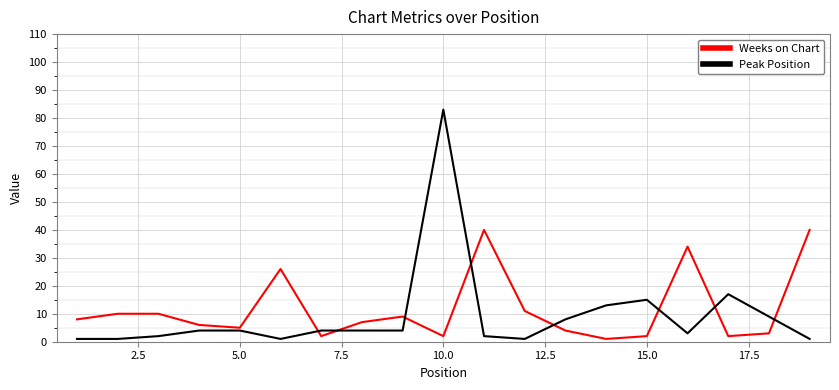

What is the highest value of the Weeks on Chart series?

40